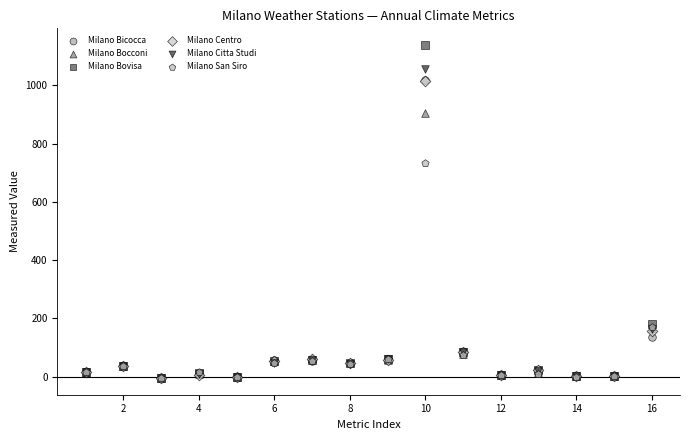

Which series has the largest Y range (max minus min)?

Milano Bovisa